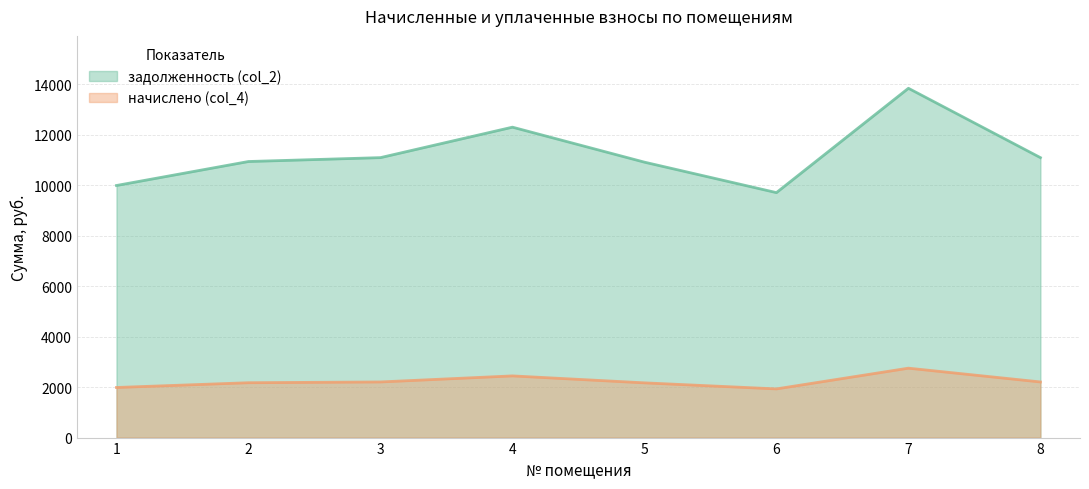

In задолженность (col_2), how many points are lower than both neighbors (excluding endpoints)?

1